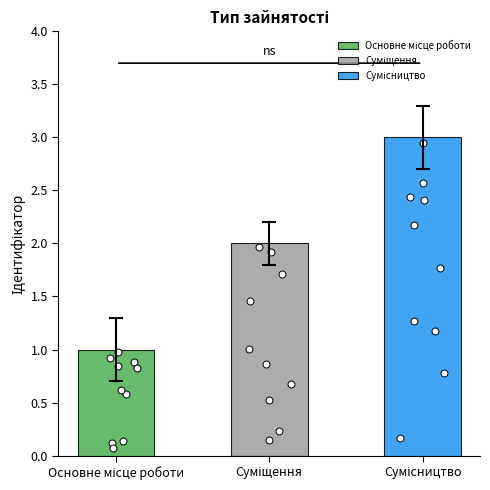

What is the change in value from Основне місце роботи to Суміщення?

+1